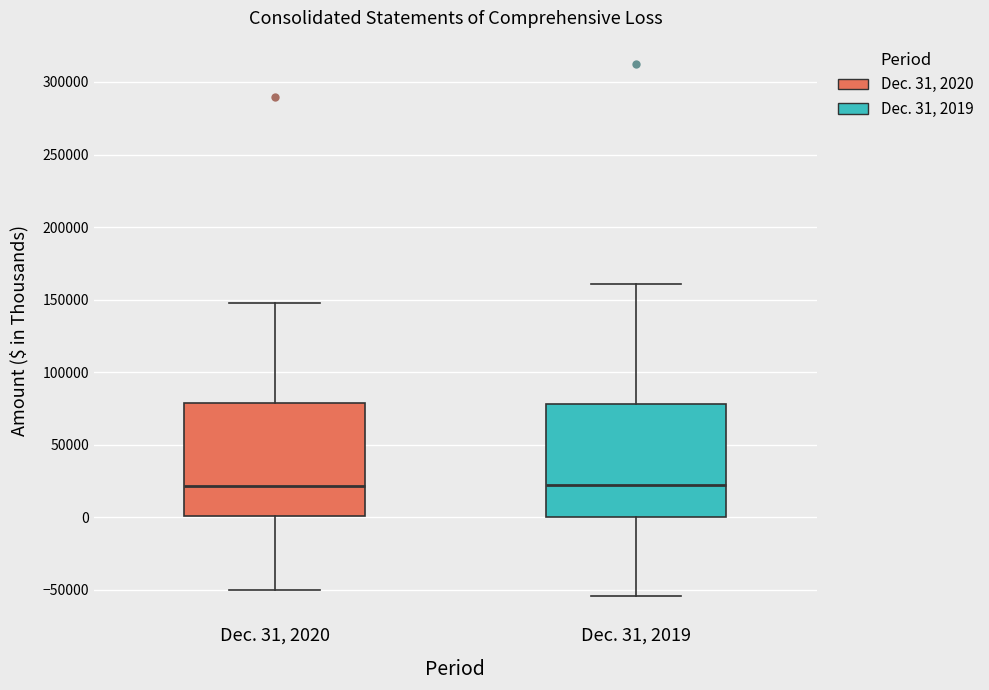

Where does the upper whisker of the box for Dec. 31, 2020 end on the y-axis? The values are not printed on the chart, so give them approximately, as read against the axis.

150000